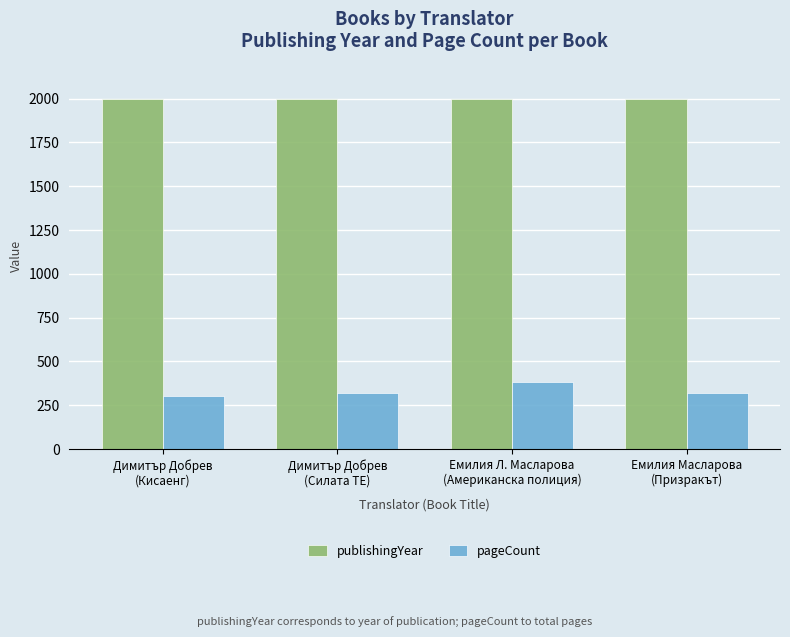

Which series has the widest spread of values?

pageCount